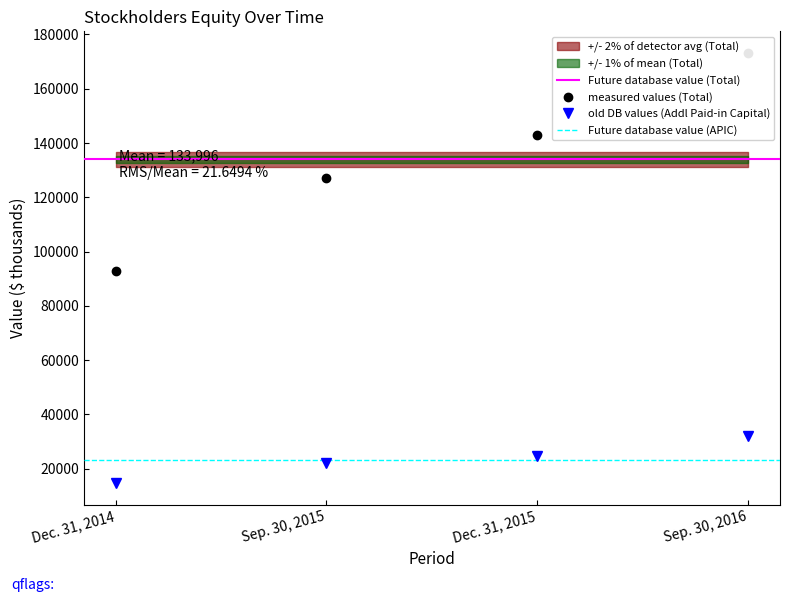

How many data points in Additional Paid-in Capital are above 24738?

1